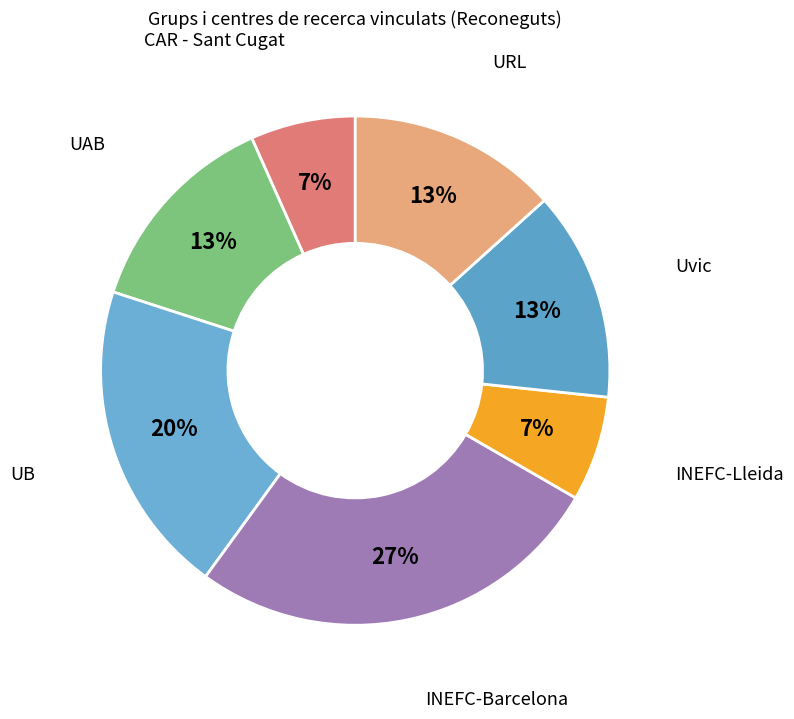

Count the number of slices in the pie.

7